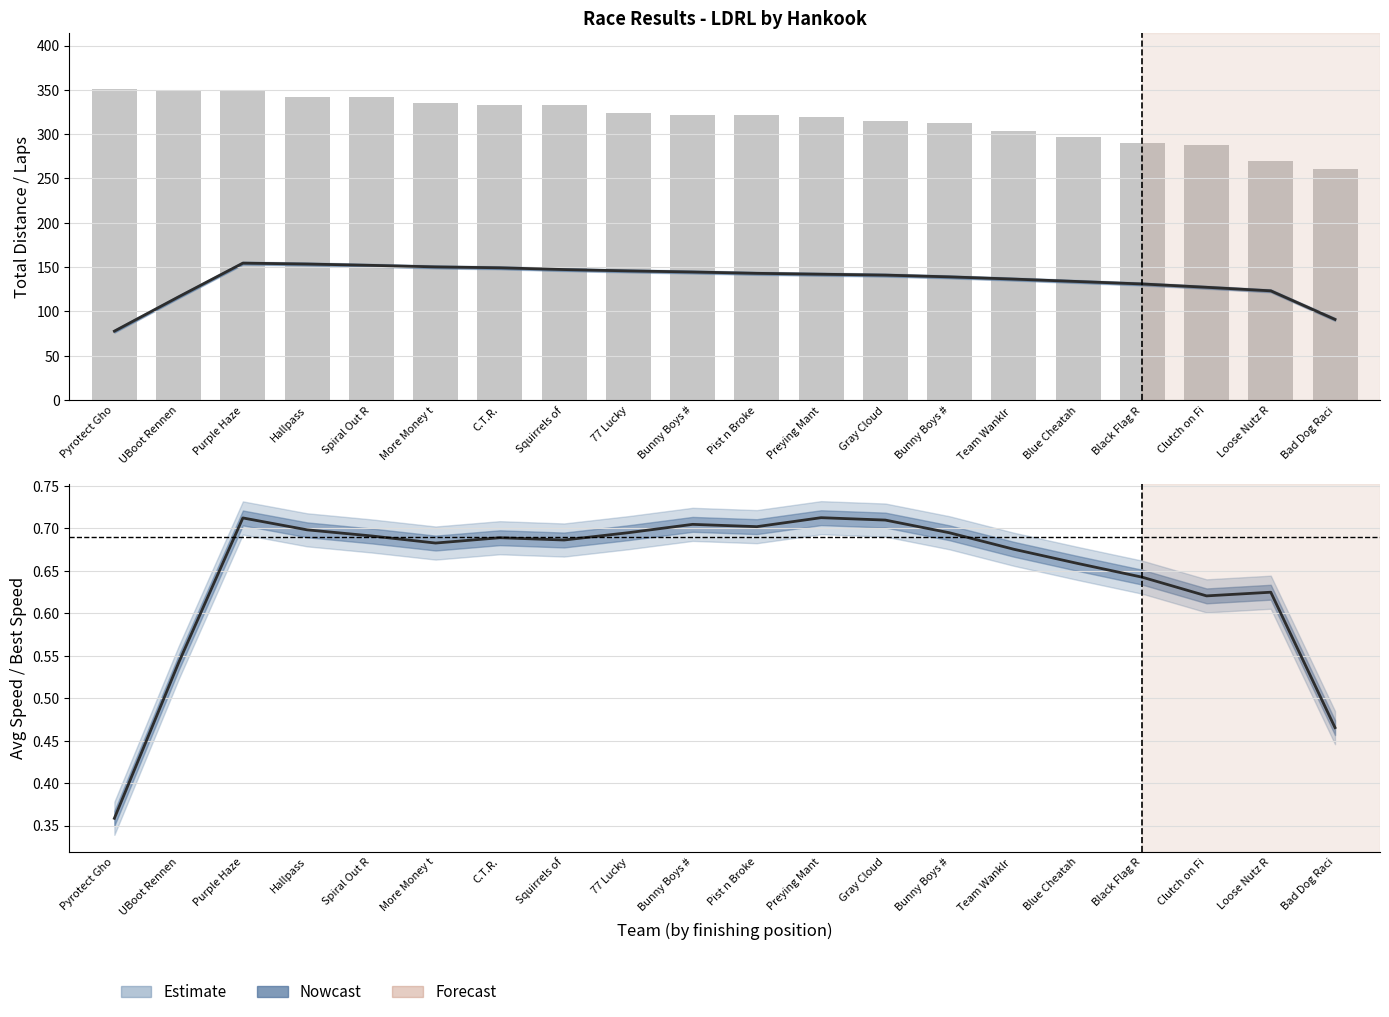

Which series has the largest range (max minus min)?

Total Distance